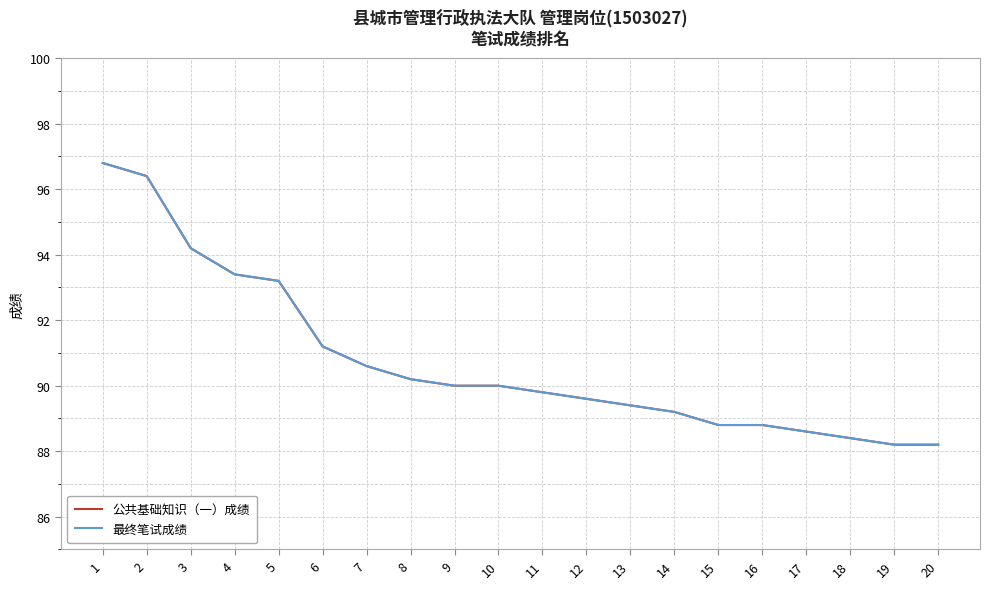

Does the chart have visible grid lines?

Yes